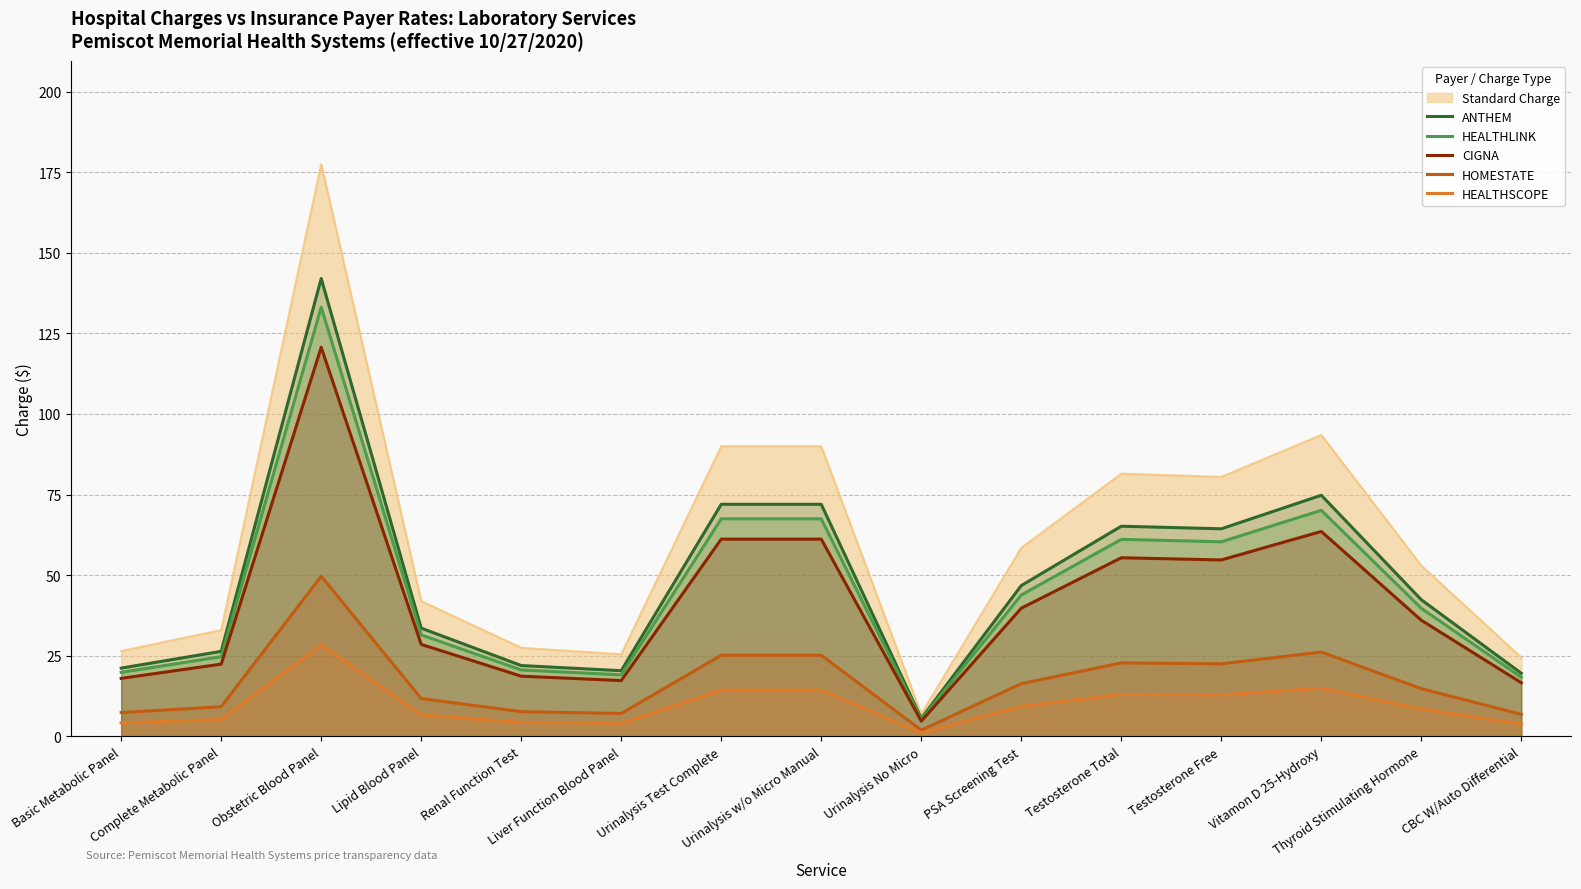

What are all the series names shown in the legend?

Standard Charge, ANTHEM, HEALTHLINK, CIGNA, HOMESTATE, HEALTHSCOPE